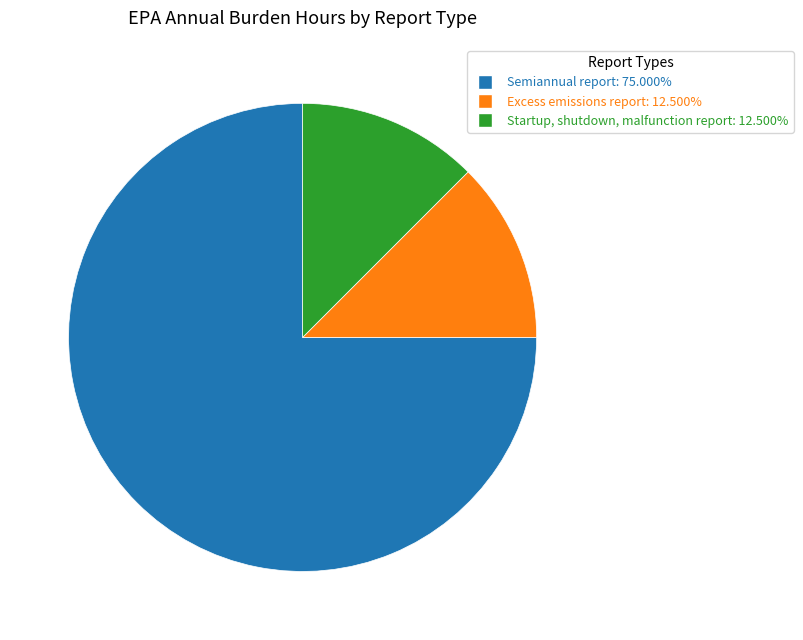

Is the sum of Semiannual report and Startup, shutdown, malfunction report greater than half?

Yes